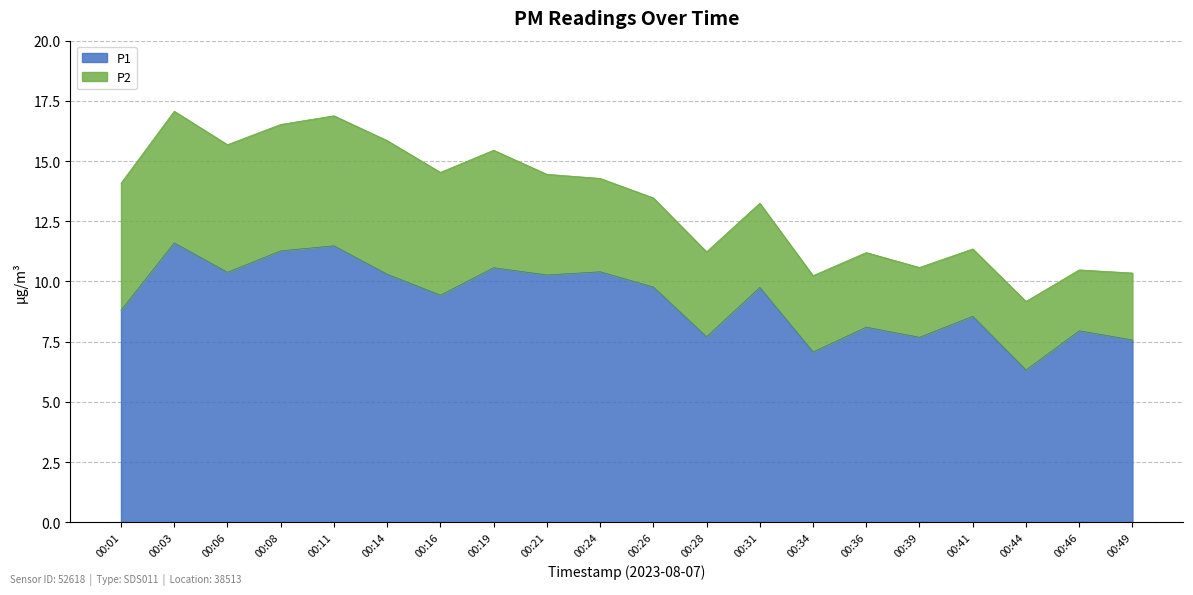

What is the minimum value shown in the chart?

6.3